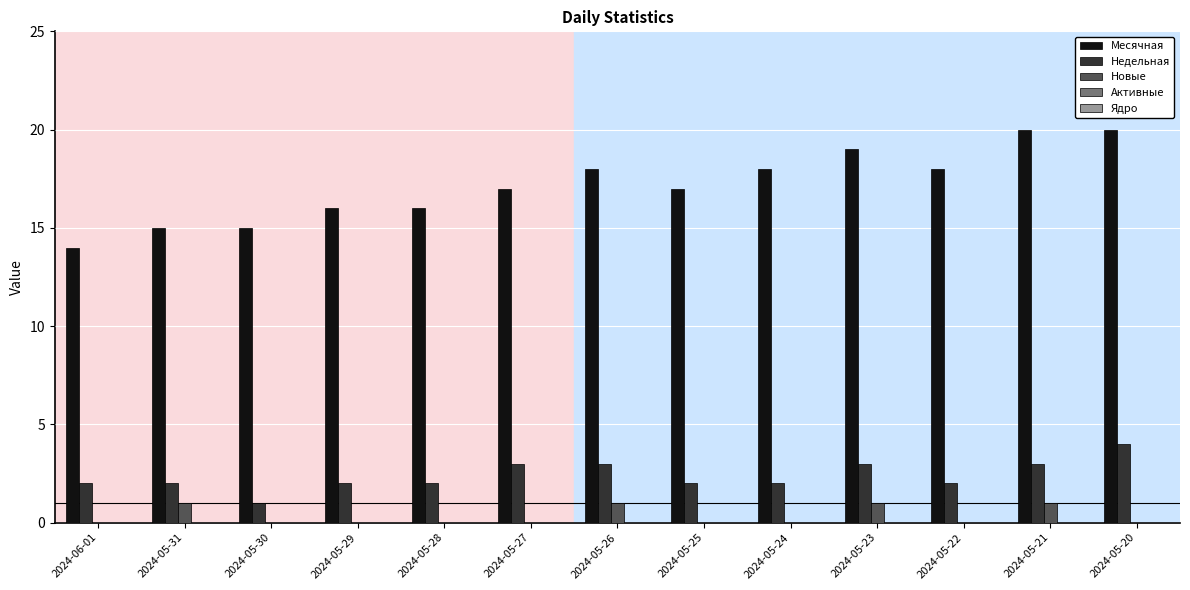

The Недельная series shows 3 at 2024-05-26. True or false?

True